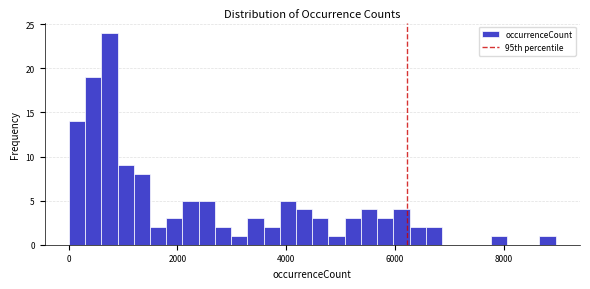

Read against the x-axis, roughly where is the centre of the tallest bar?

800